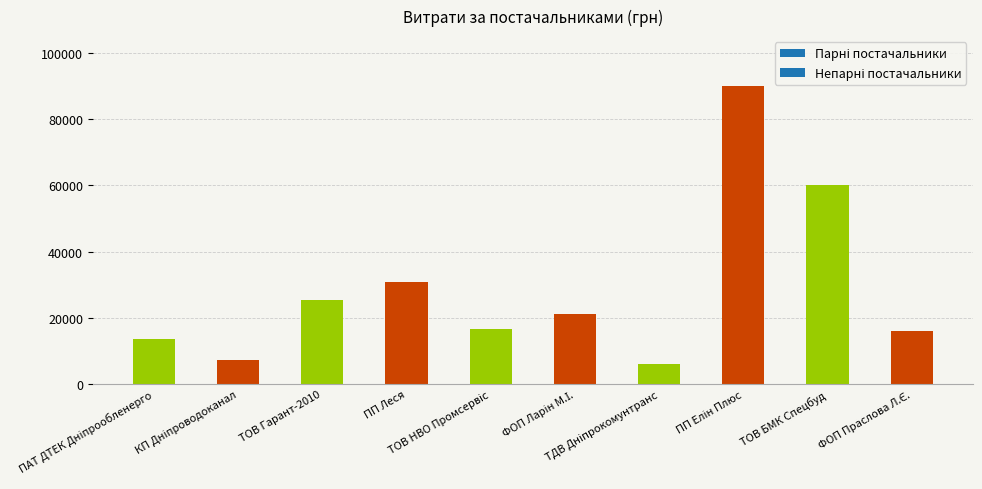

What is the smallest value displayed?

6019.3